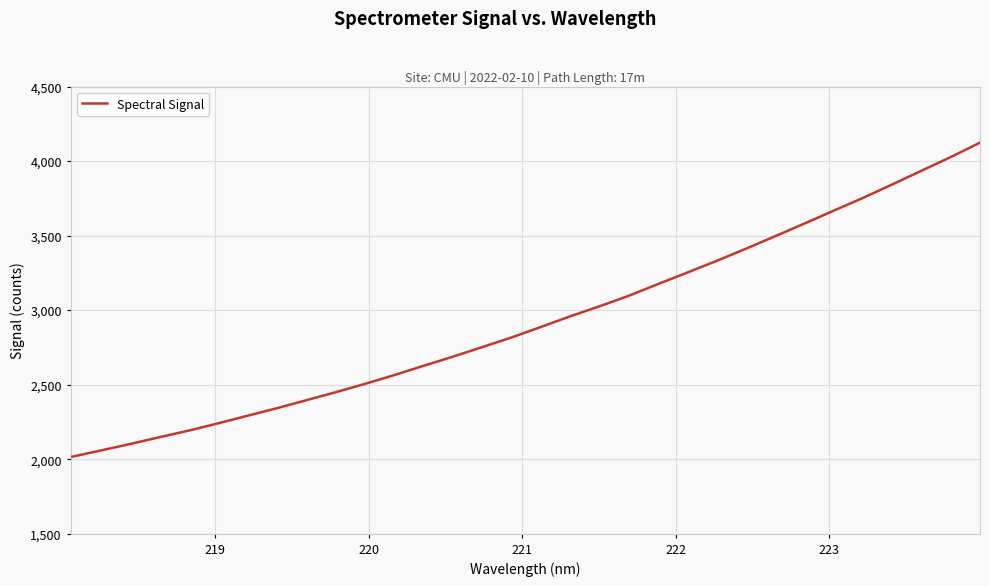

What is the sum of all values?

93716.9